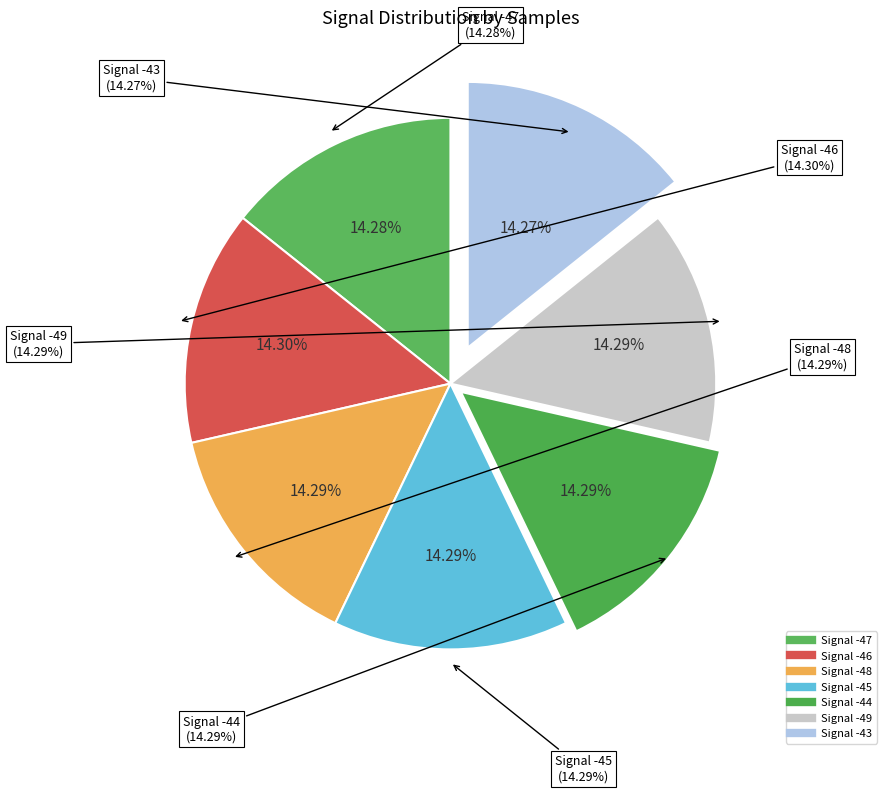

How many slices are in this pie chart?

7